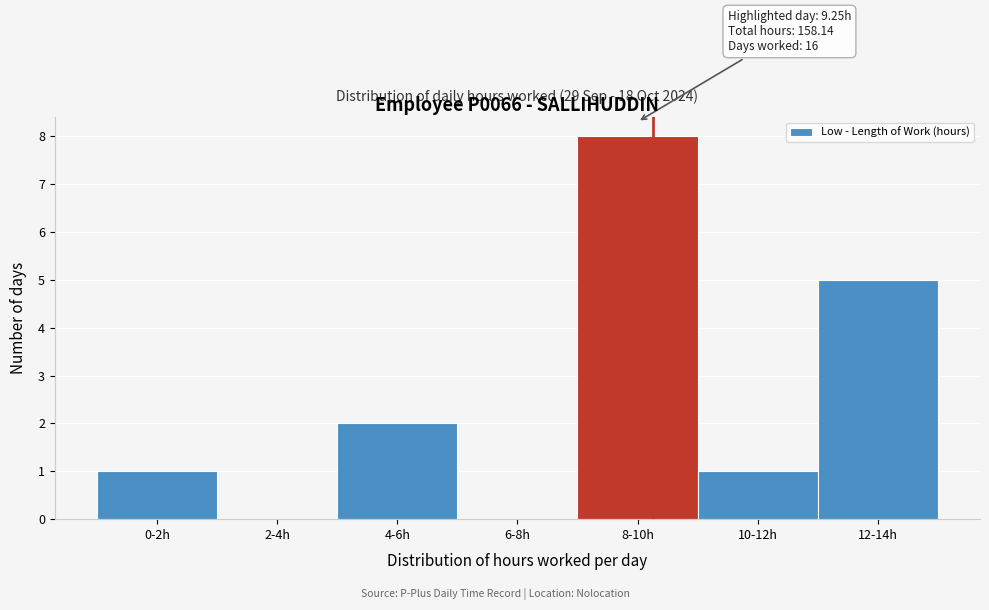

Reading left to right, transcribe all the data shown in this chart.

0-2h=1	2-4h=0	4-6h=2	6-8h=0	8-10h=8	10-12h=1	12-14h=5